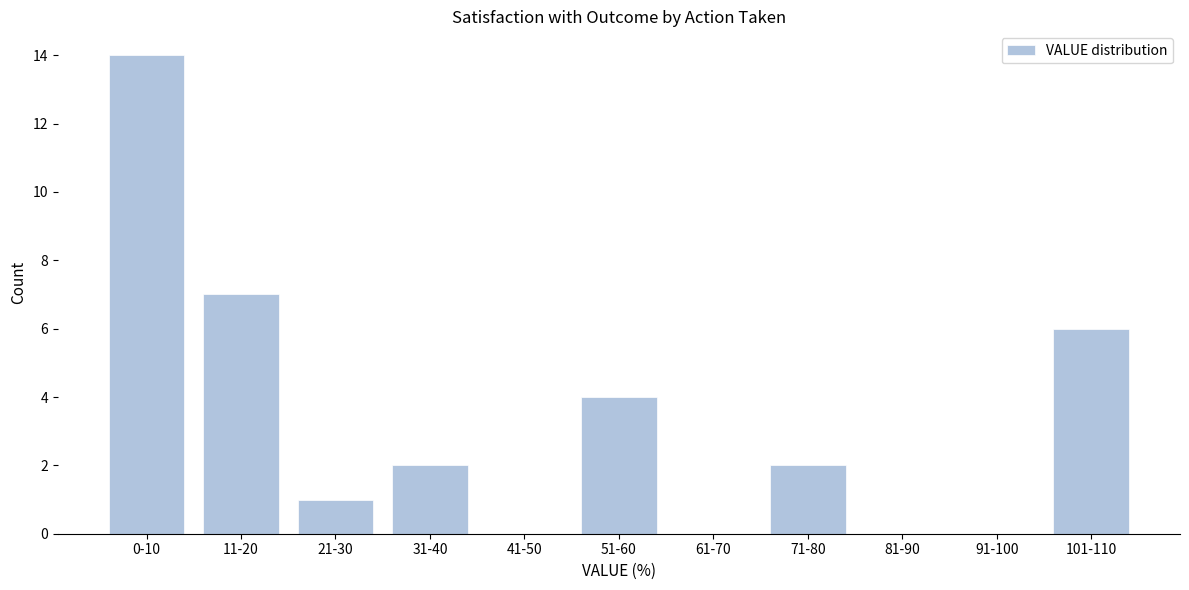

Reading left to right, list all the values displayed in this chart.

0-10=14	11-20=7	21-30=1	31-40=2	41-50=0	51-60=4	61-70=0	71-80=2	81-90=0	91-100=0	101-110=6